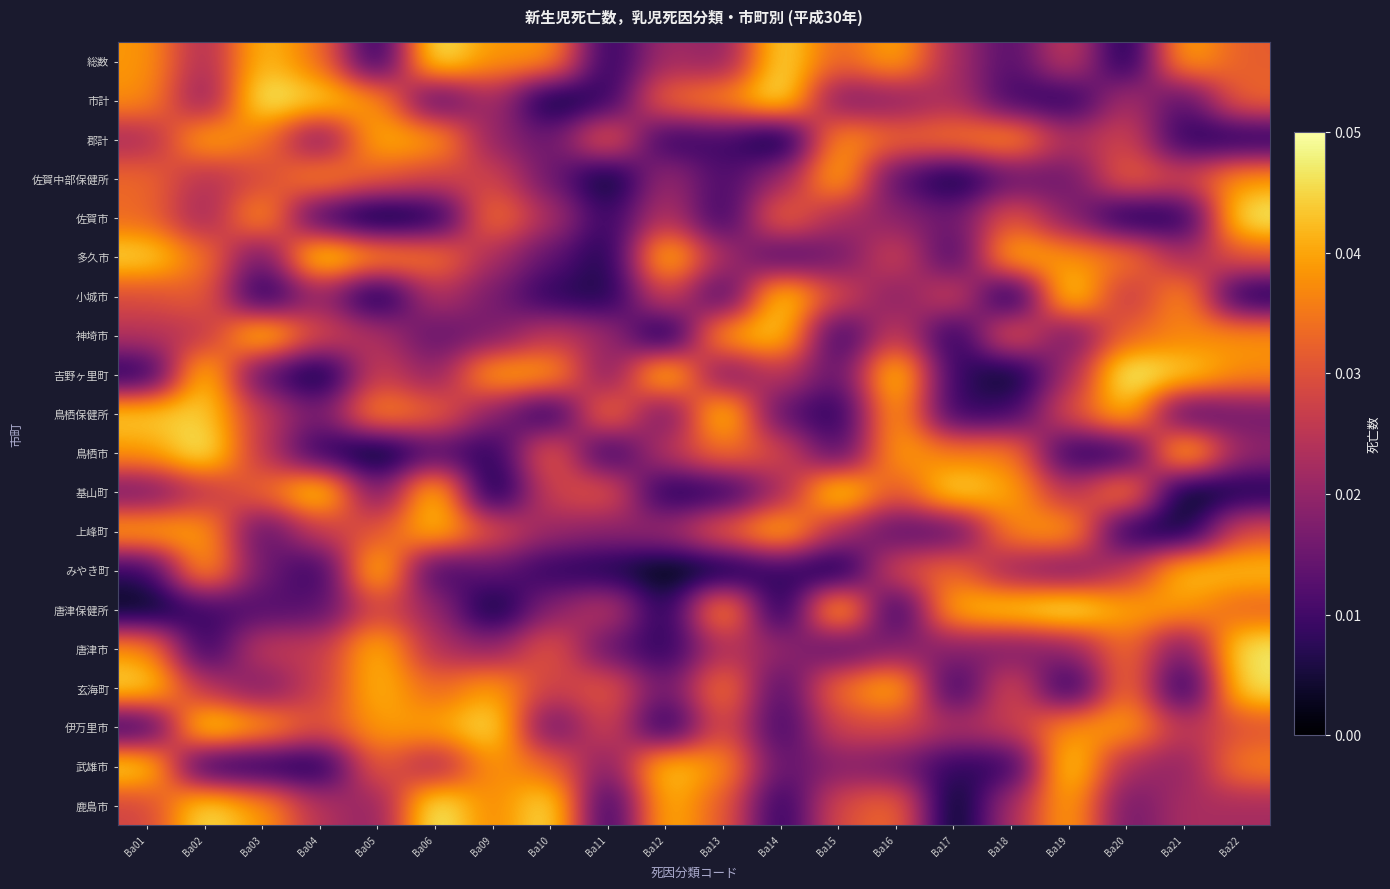

Which category has the lowest value across all series?

Ba14